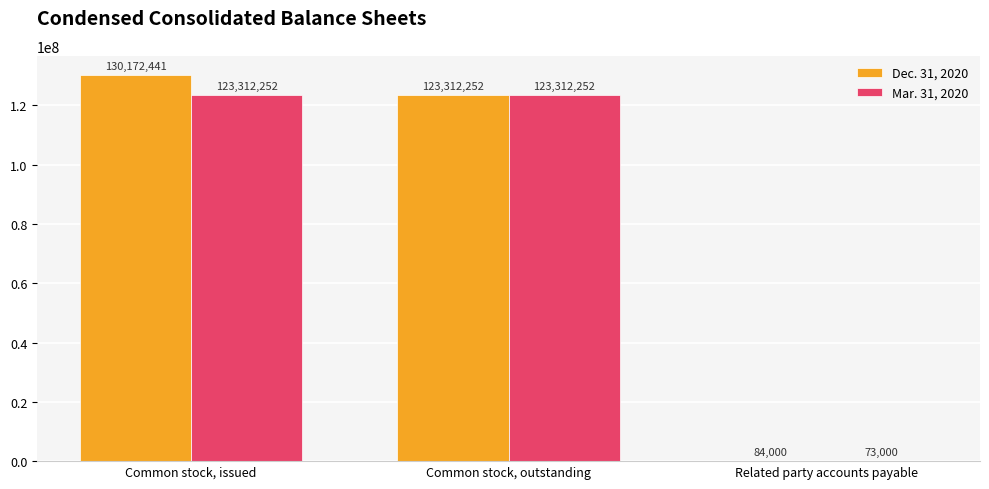

Where is Dec. 31, 2020 nearest to the value 65128220?

Common stock, outstanding